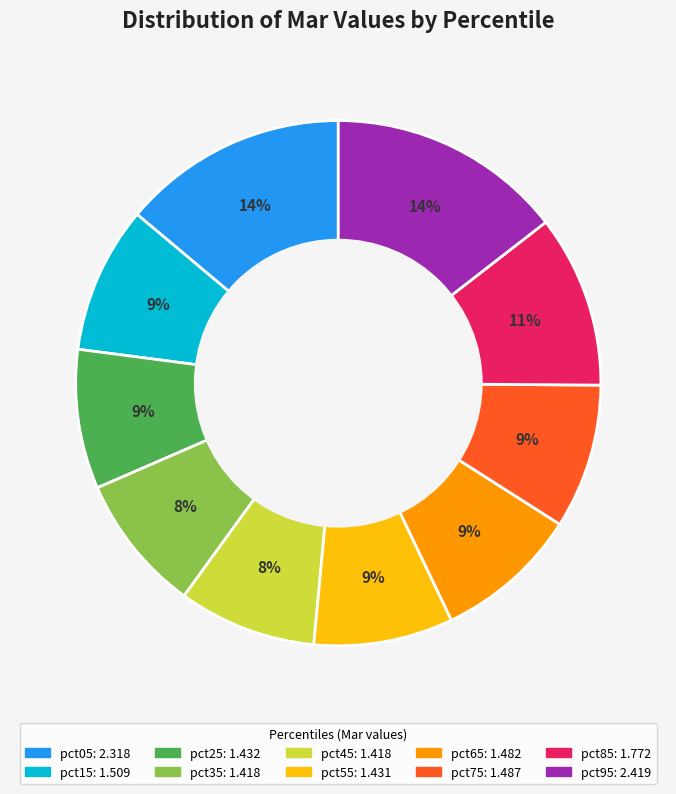

To the nearest percent, what is the average slice percentage?

10%